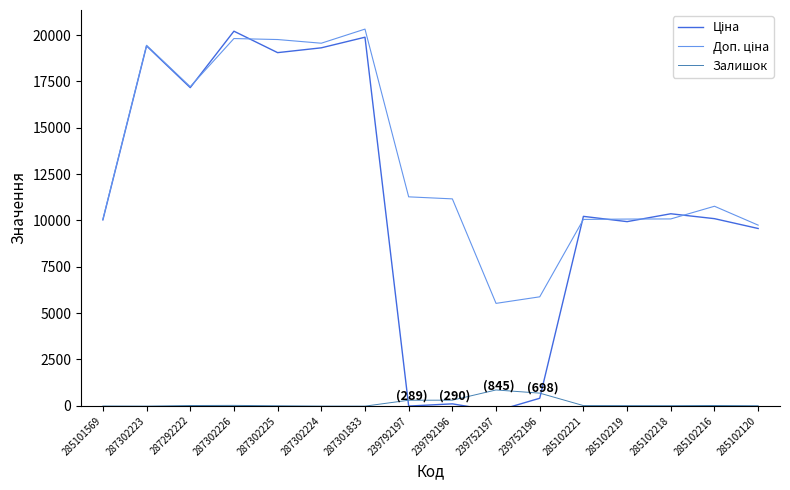

Is the value of Ціна at 287292222 greater than the value of Доп. ціна at 239752196?

Yes